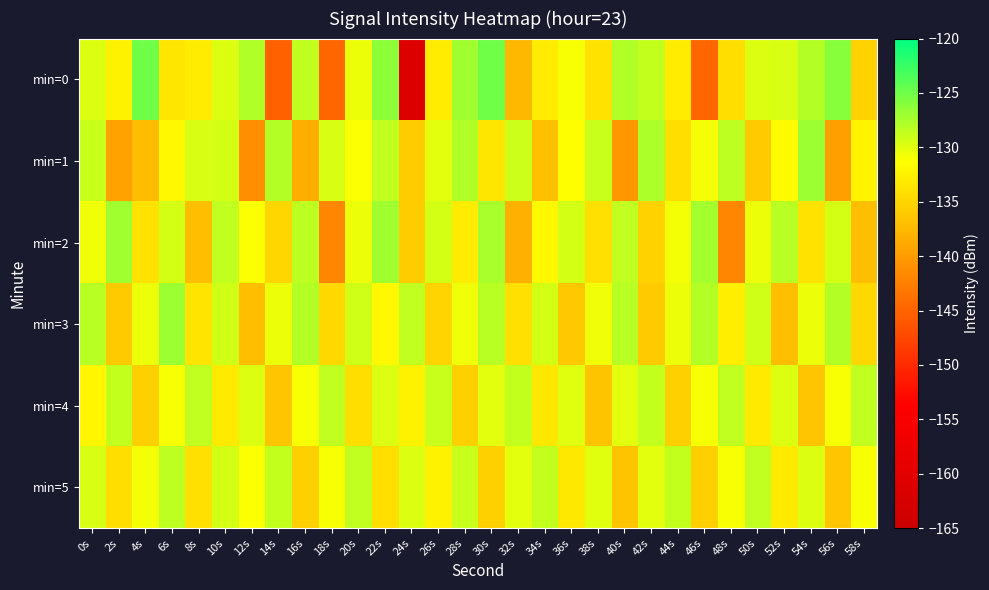

Reading right to left, what are all the values shown in this chart?

min=0: 58s=-135.2	56s=-126.0	54s=-128.1	52s=-129.7	50s=-129.7	48s=-134.1	46s=-144.8	44s=-132.9	42s=-128.8	40s=-127.8	38s=-133.9	36s=-130.9	34s=-132.9	32s=-137.5	30s=-125.1	28s=-127.2	26s=-132.8	24s=-161.3	22s=-126.2	20s=-130.5	18s=-144.7	16s=-128.4	14s=-145.1	12s=-127.8	10s=-129.8	8s=-133.0	6s=-133.5	4s=-125.1	2s=-132.5	0s=-129.8
min=1: 58s=-132.2	56s=-139.7	54s=-127.0	52s=-131.5	50s=-135.9	48s=-128.3	46s=-130.8	44s=-134.1	42s=-127.6	40s=-140.2	38s=-128.9	36s=-131.3	34s=-136.8	32s=-129.0	30s=-133.5	28s=-127.9	26s=-130.1	24s=-135.7	22s=-128.5	20s=-131.2	18s=-129.5	16s=-138.4	14s=-127.9	12s=-141.2	10s=-129.5	8s=-129.6	6s=-131.9	4s=-137.2	2s=-139.5	0s=-128.9
min=2: 58s=-136.9	56s=-129.3	54s=-133.8	52s=-128.1	50s=-130.5	48s=-141.9	46s=-127.3	44s=-130.8	42s=-135.1	40s=-128.5	38s=-133.9	36s=-129.3	34s=-131.8	32s=-138.1	30s=-127.5	28s=-132.9	26s=-129.3	24s=-135.8	22s=-127.1	20s=-130.5	18s=-141.9	16s=-128.3	14s=-134.8	12s=-131.1	10s=-128.5	8s=-136.9	6s=-129.3	4s=-133.8	2s=-127.1	0s=-130.6
min=3: 58s=-134.7	56s=-128.0	54s=-130.5	52s=-136.9	50s=-129.2	48s=-132.7	46s=-128.0	44s=-130.5	42s=-135.9	40s=-128.2	38s=-130.7	36s=-136.0	34s=-129.5	32s=-133.9	30s=-128.2	28s=-130.7	26s=-135.0	24s=-128.5	22s=-131.9	20s=-129.2	18s=-134.7	16s=-128.0	14s=-130.5	12s=-136.9	10s=-129.2	8s=-133.7	6s=-127.0	4s=-130.5	2s=-135.9	0s=-128.2
min=4: 58s=-128.5	56s=-130.9	54s=-136.3	52s=-129.8	50s=-133.1	48s=-128.5	46s=-130.9	44s=-135.3	42s=-128.8	40s=-130.1	38s=-136.5	36s=-129.9	34s=-133.3	32s=-128.8	30s=-130.1	28s=-135.5	26s=-128.9	24s=-132.3	22s=-129.8	20s=-134.1	18s=-128.5	16s=-130.9	14s=-136.3	12s=-129.8	10s=-133.1	8s=-128.5	6s=-130.9	4s=-135.3	2s=-128.8	0s=-132.1
min=5: 58s=-130.9	56s=-136.3	54s=-129.8	52s=-133.1	50s=-128.5	48s=-130.9	46s=-135.3	44s=-128.8	42s=-130.1	40s=-136.5	38s=-129.9	36s=-133.3	34s=-128.8	32s=-130.1	30s=-135.5	28s=-128.9	26s=-132.3	24s=-129.8	22s=-134.1	20s=-128.5	18s=-130.9	16s=-135.3	14s=-128.8	12s=-131.1	10s=-129.5	8s=-133.9	6s=-128.3	4s=-130.8	2s=-134.1	0s=-129.6